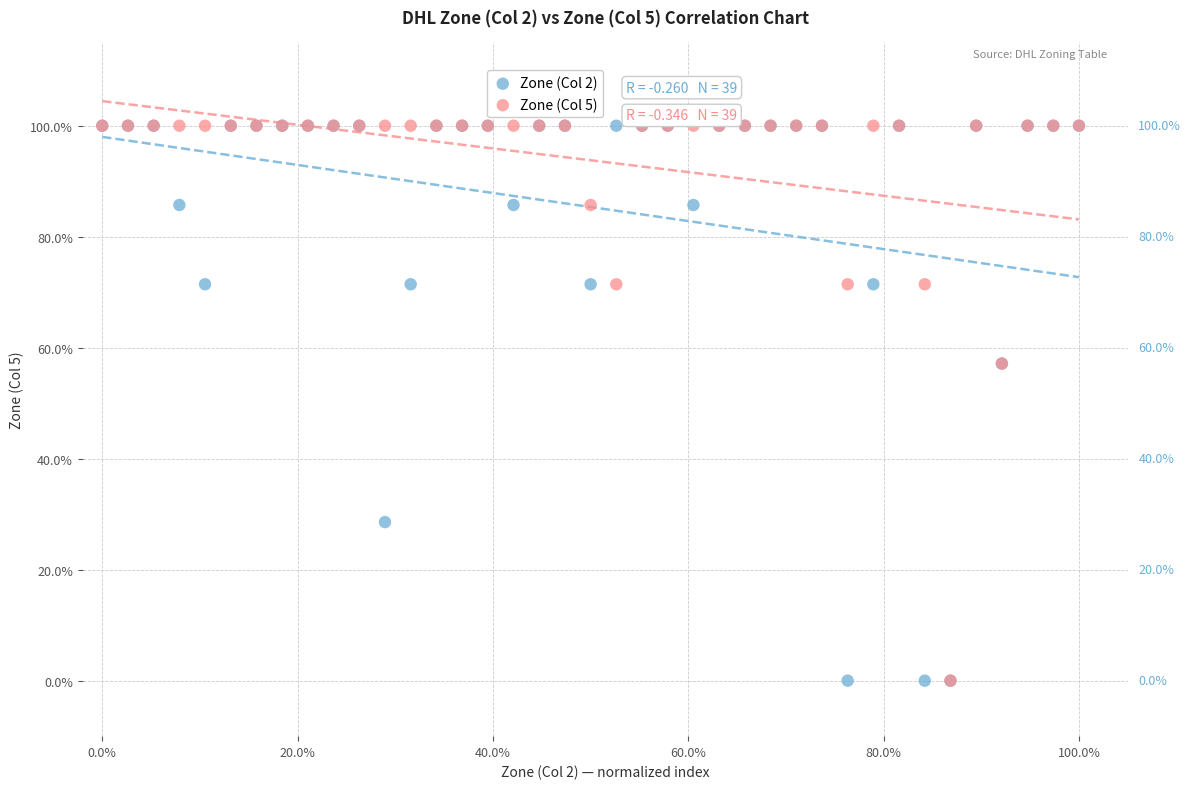

What are all the series names shown in the legend?

Zone (Col 2), Zone (Col 5)